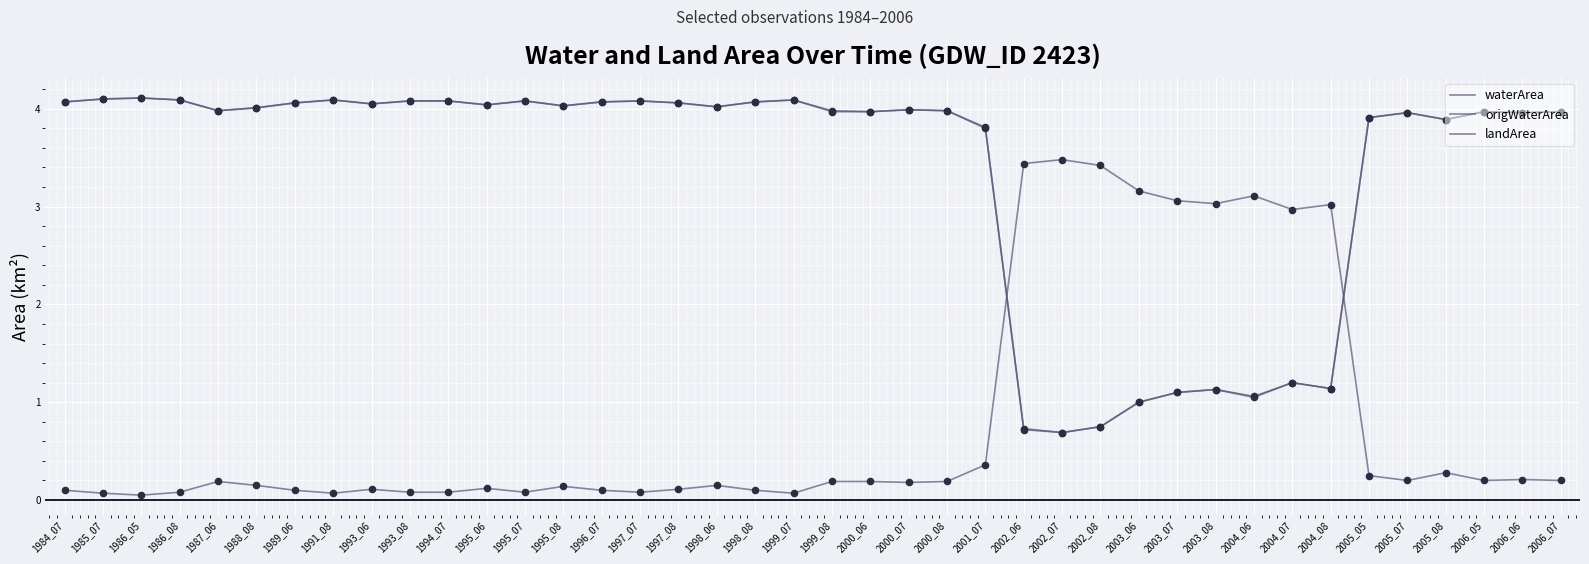

At how many categories does at least one series exceed 3?

39